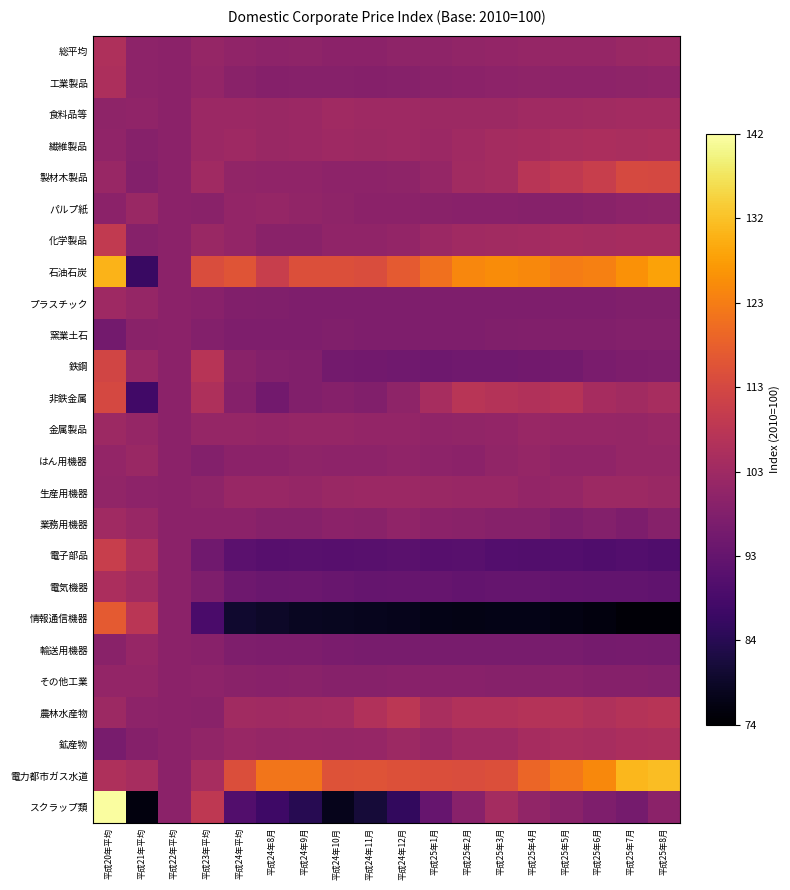

Which series has the largest total across all categories?

石油石炭